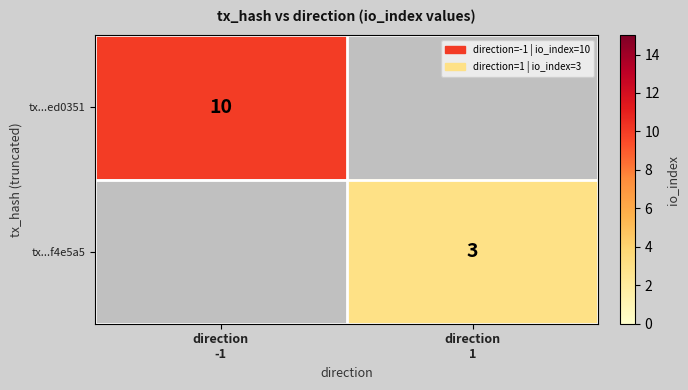

At how many categories does at least one series exceed 6?

1